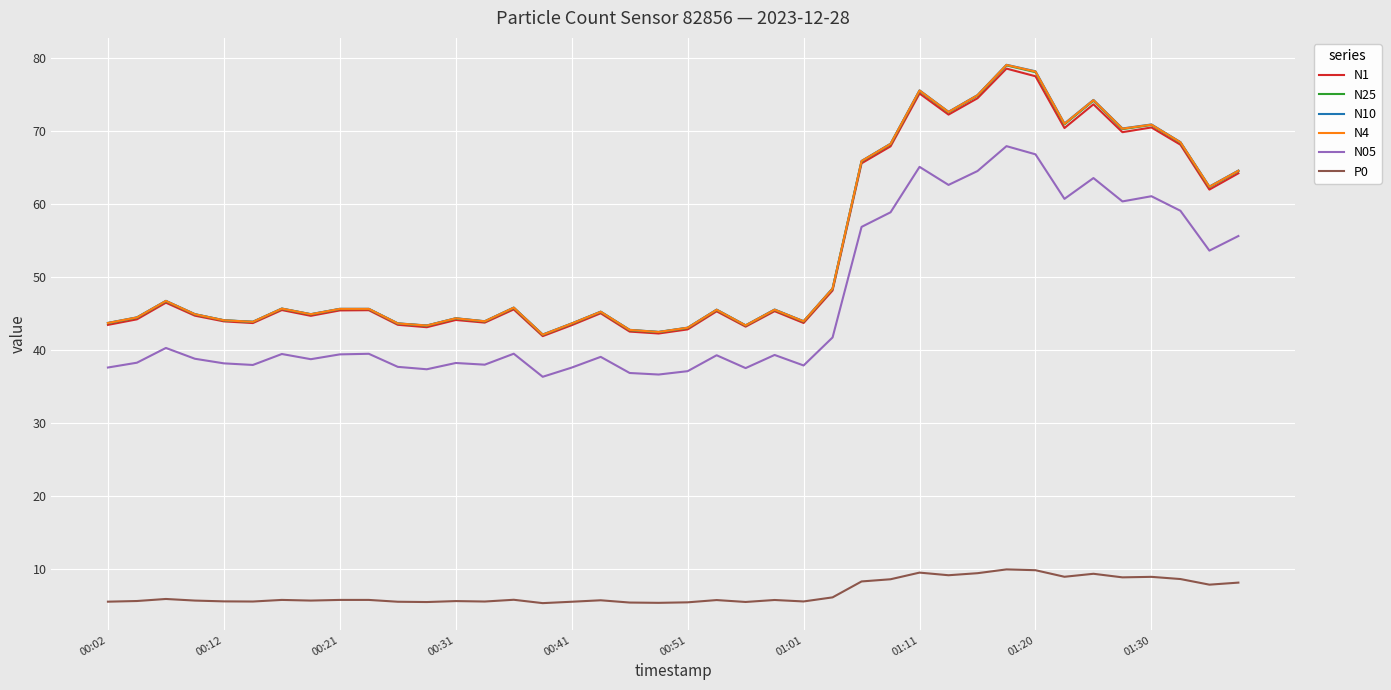

Is this an area chart (filled region under the line)?

No